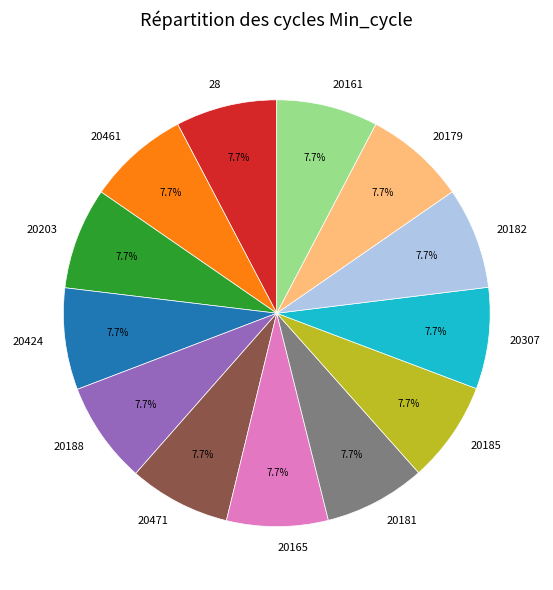

What percentage is NOT represented by 20161?

92.3%